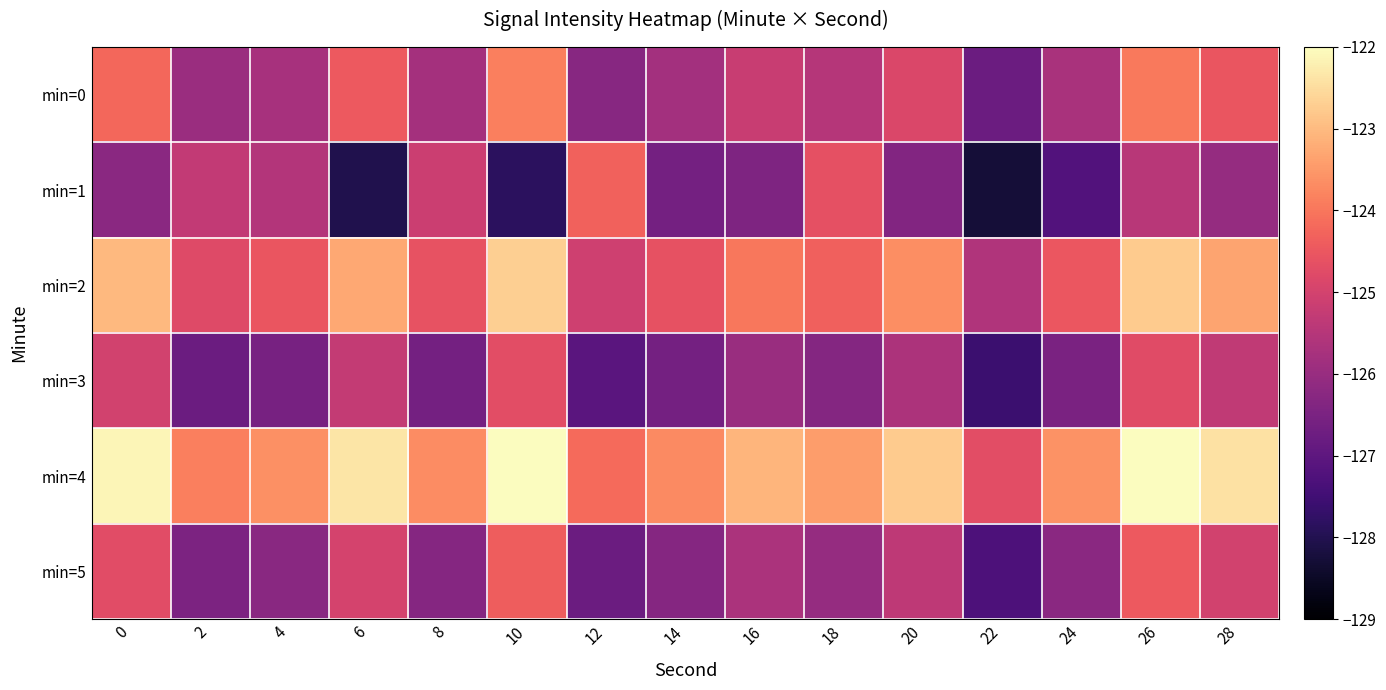

At which category is the sum across all series the highest?

26